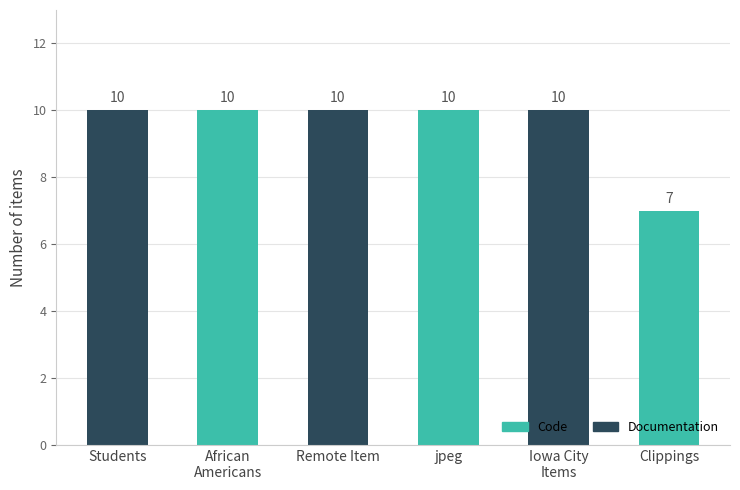

What is the greatest value displayed?

10